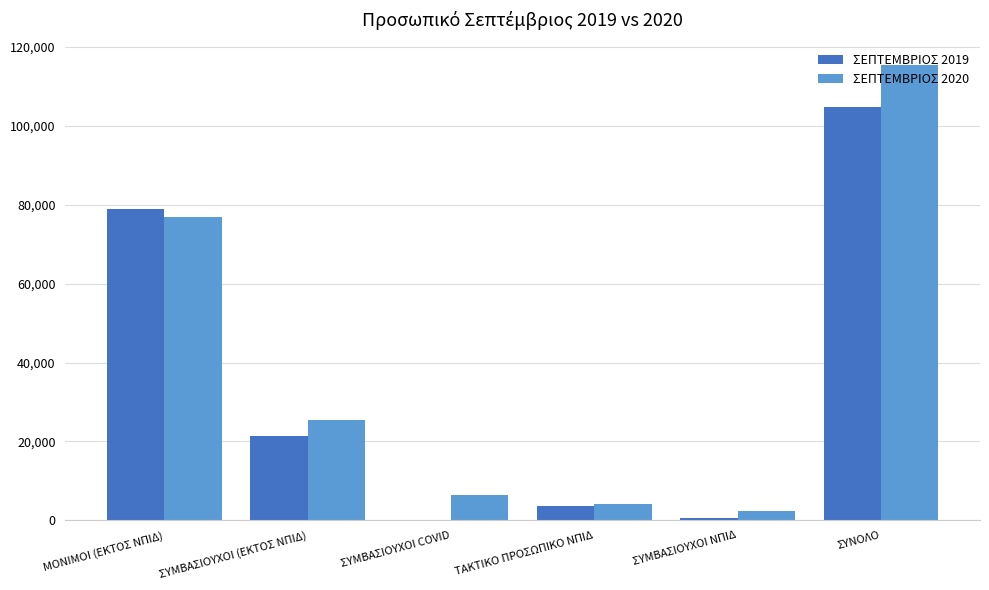

Is the value of ΣΕΠΤΕΜΒΡΙΟΣ 2020 at ΣΥΜΒΑΣΙΟΥΧΟΙ COVID greater than the value of ΣΕΠΤΕΜΒΡΙΟΣ 2019 at ΣΥΜΒΑΣΙΟΥΧΟΙ ΝΠΙΔ?

Yes